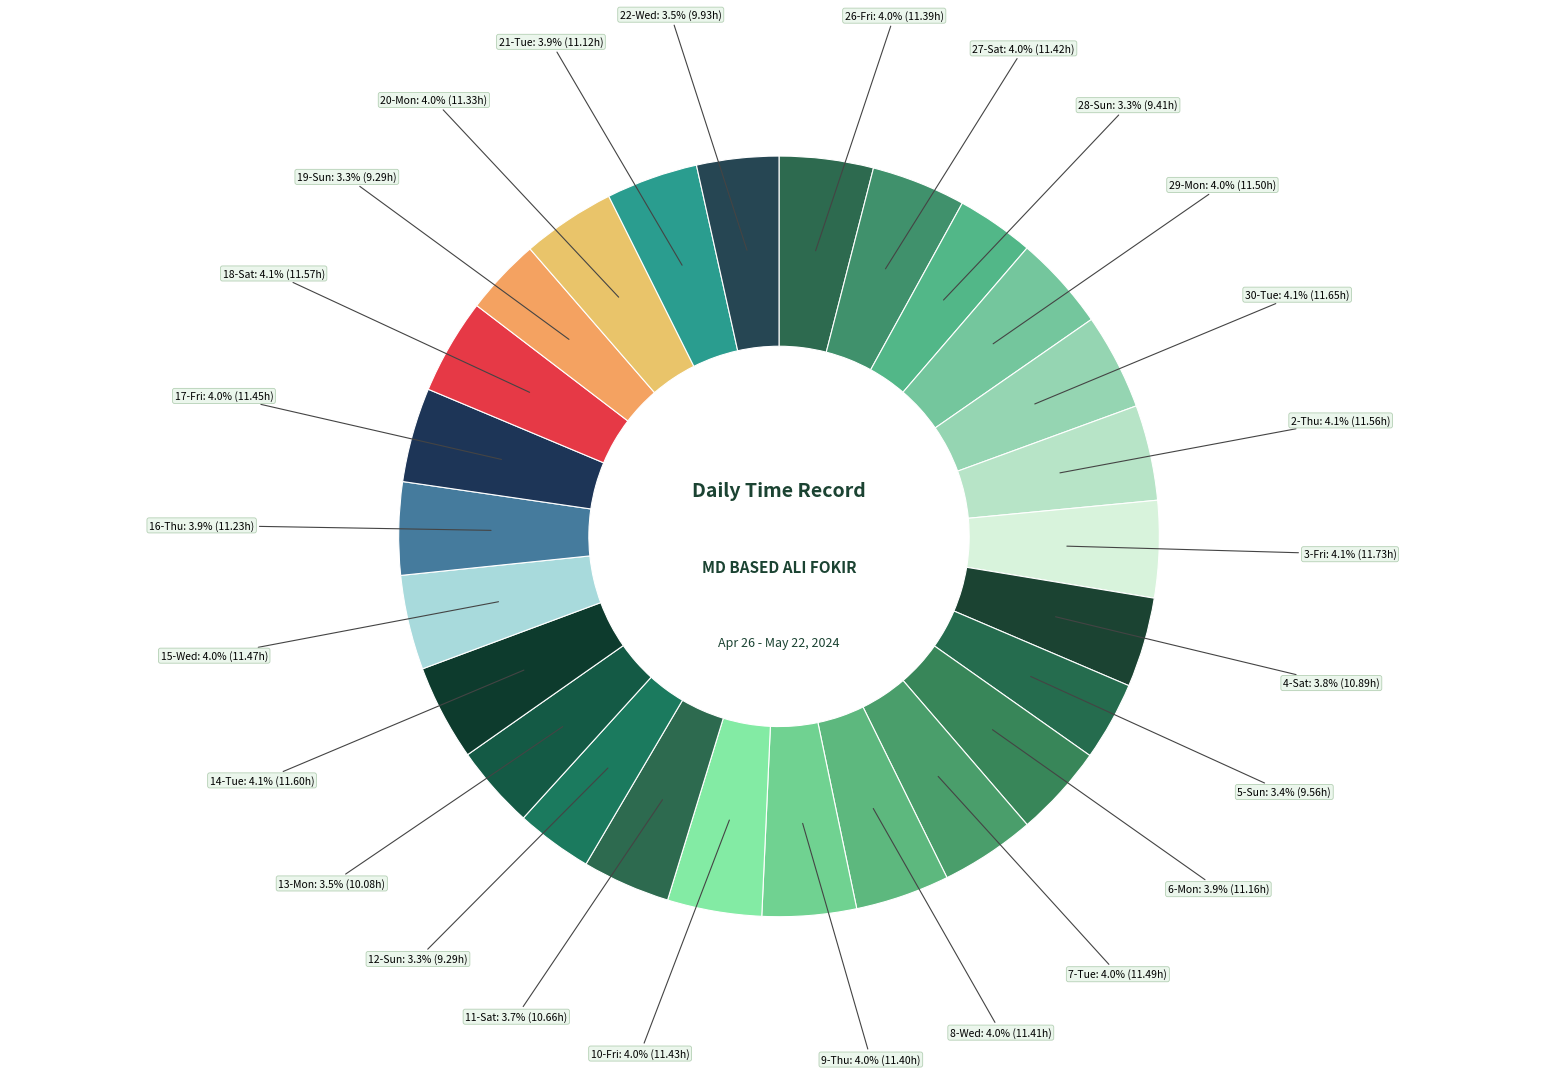

What percentage do 21-Tue and 20-Mon together represent?

7.9%